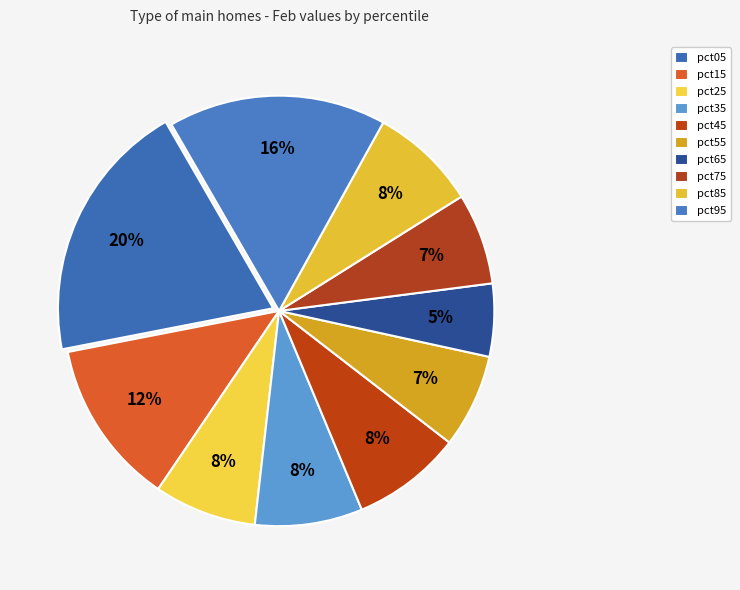

Count the number of slices in the pie.

10